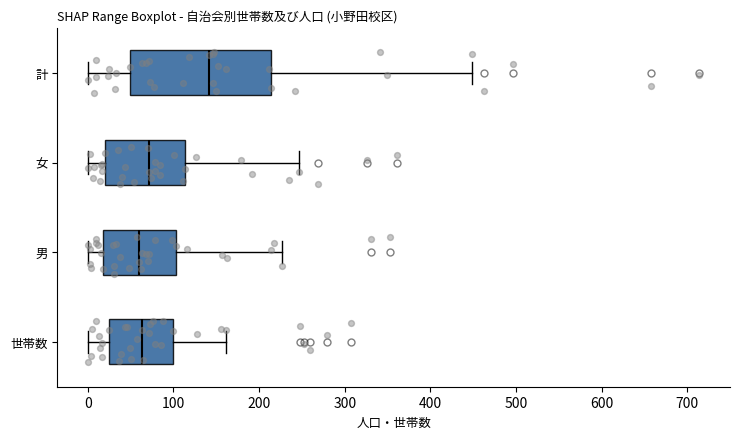

Which box has the furthest to the right median line?

計